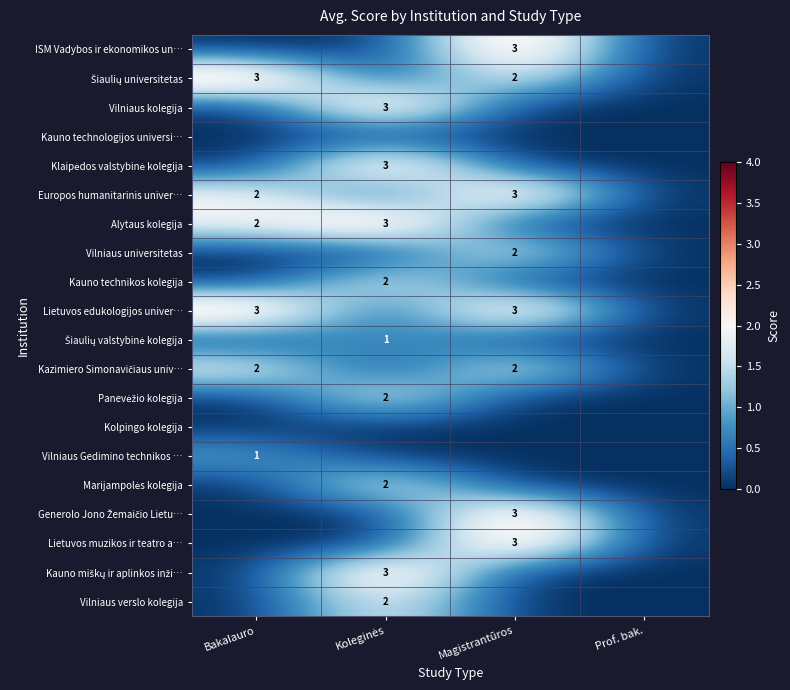

True or false: Lietuvos edukologijos univer… has a value of 0 at Prof. bak..

True